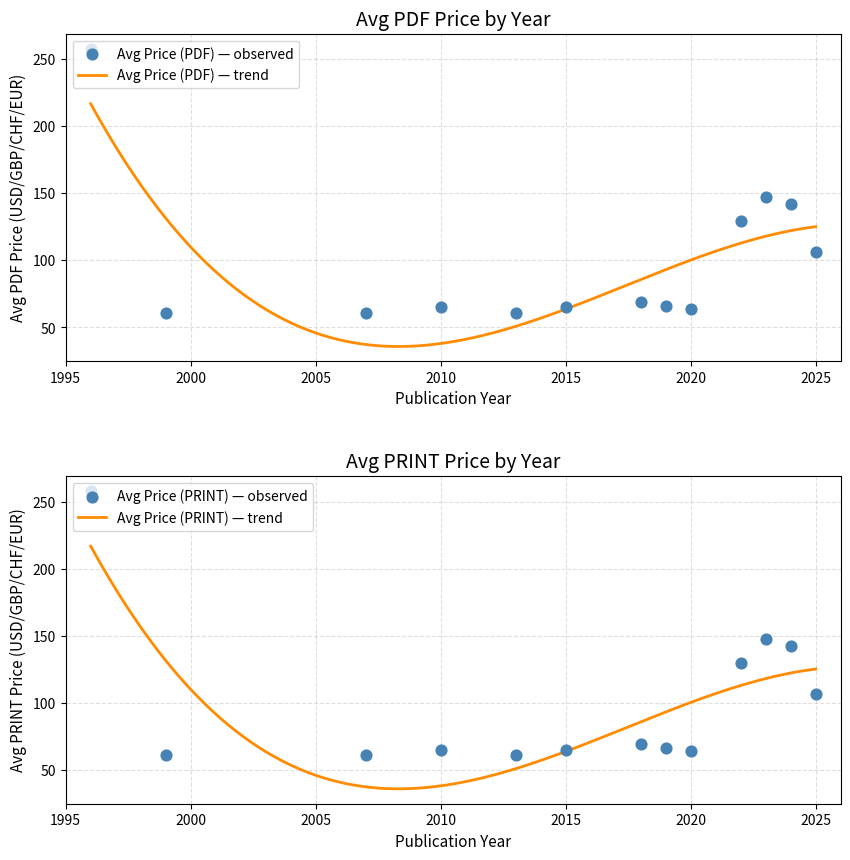

What are all the series names shown in the legend?

Avg Price (PDF), Avg Price (PRINT)